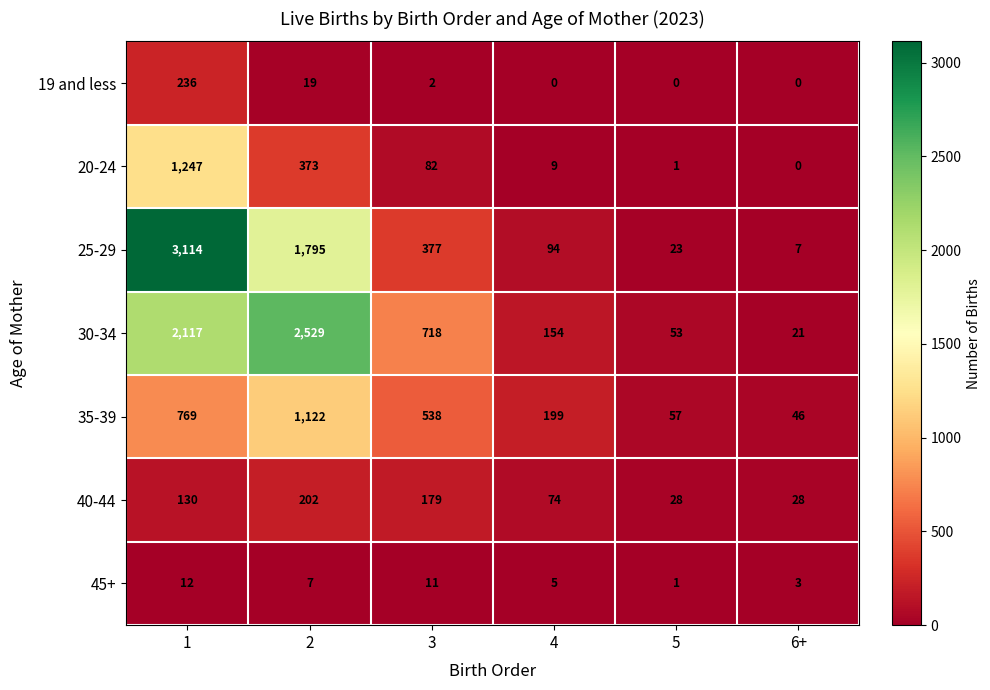

How many data points in 25-29 are less than 377?

3